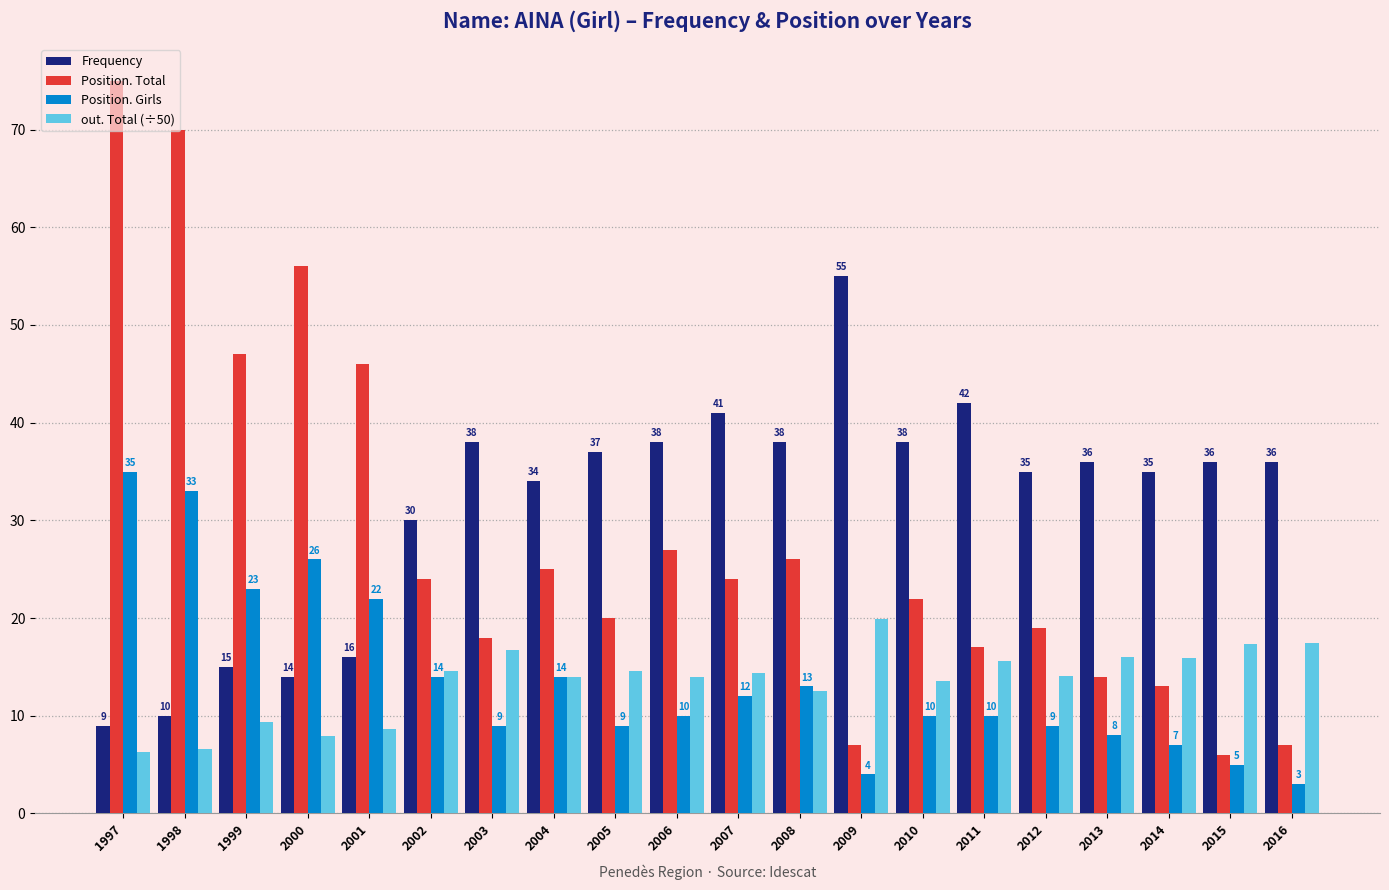

How many groups of bars are there?

20